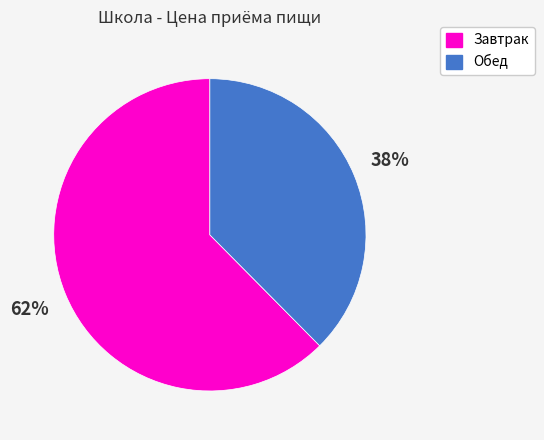

Is there any slice that represents more than half of the pie?

Yes